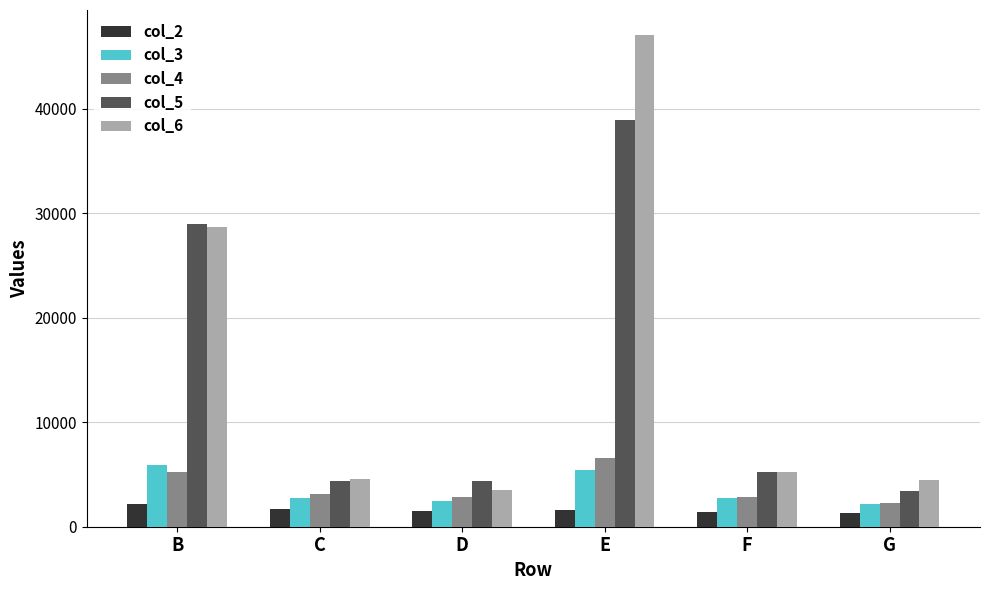

How many categories are shown in the chart?

6